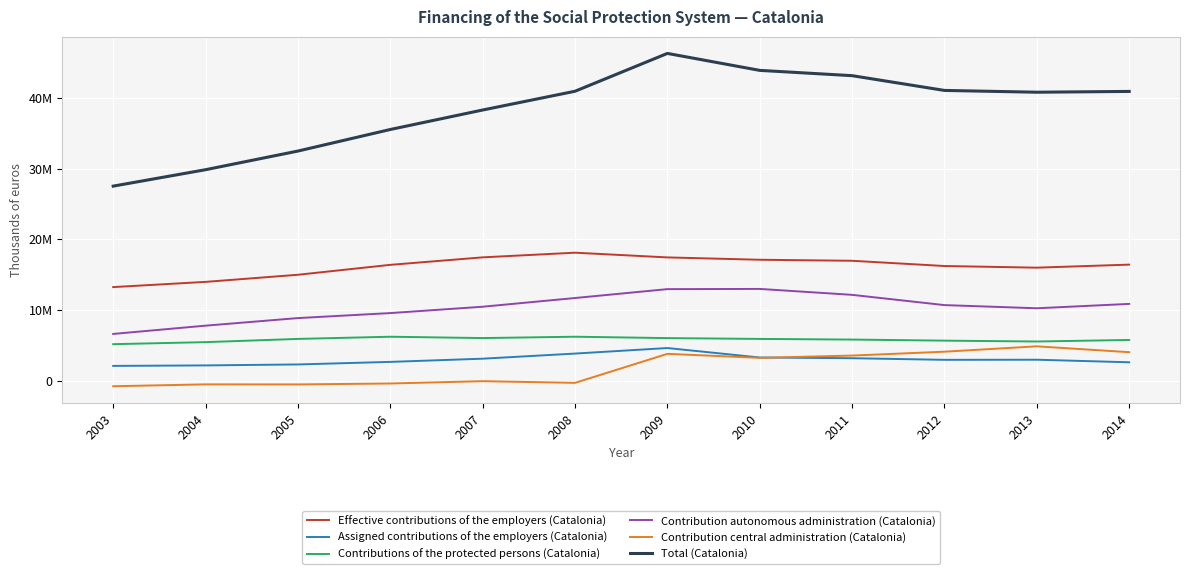

True or false: Contribution central administration (Catalonia) has a value of -83257 at 2007.

False